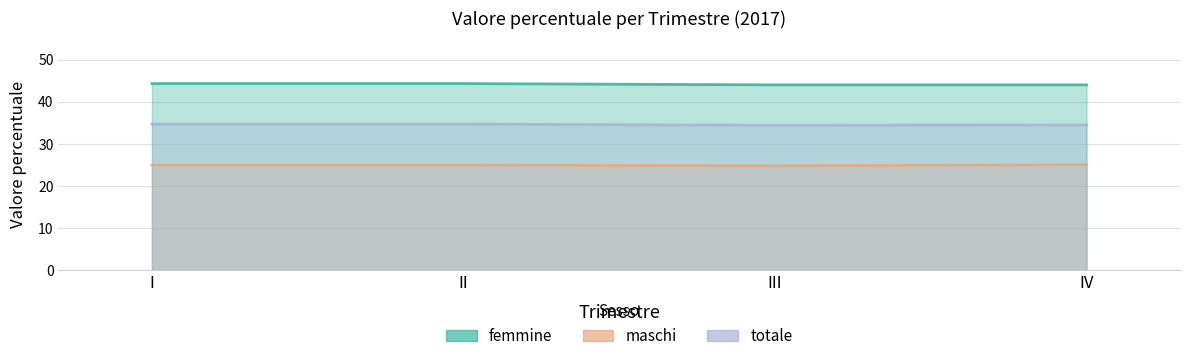

What is the average value of the femmine series?

44.1